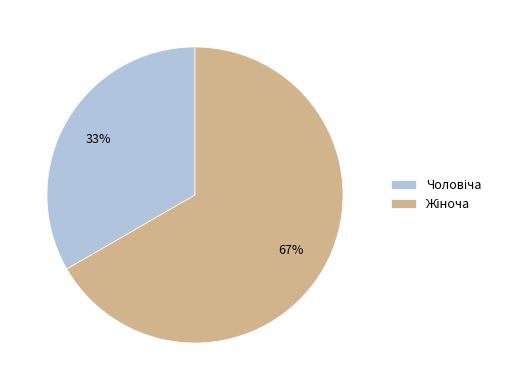

Is there any slice that represents more than half of the pie?

Yes